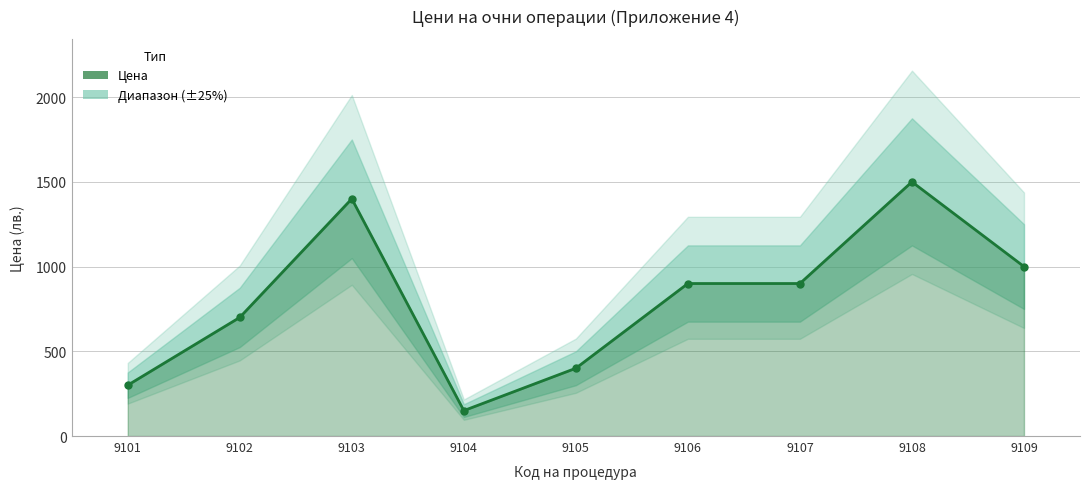

What is the difference between the values at 9103 and 9102?

700